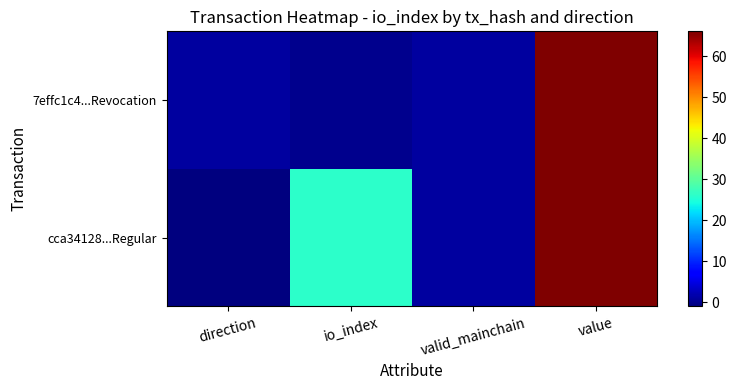

At value, list the series in order from smallest to largest.

cca34128...Regular, 7effc1c4...Revocation